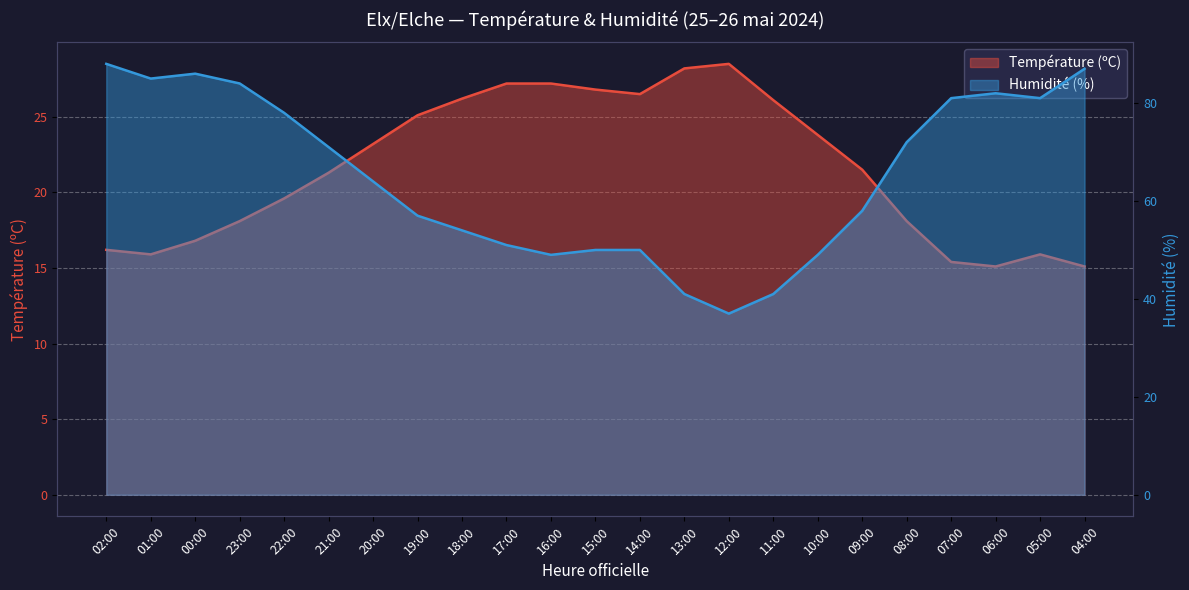

How many series are shown in this chart?

2